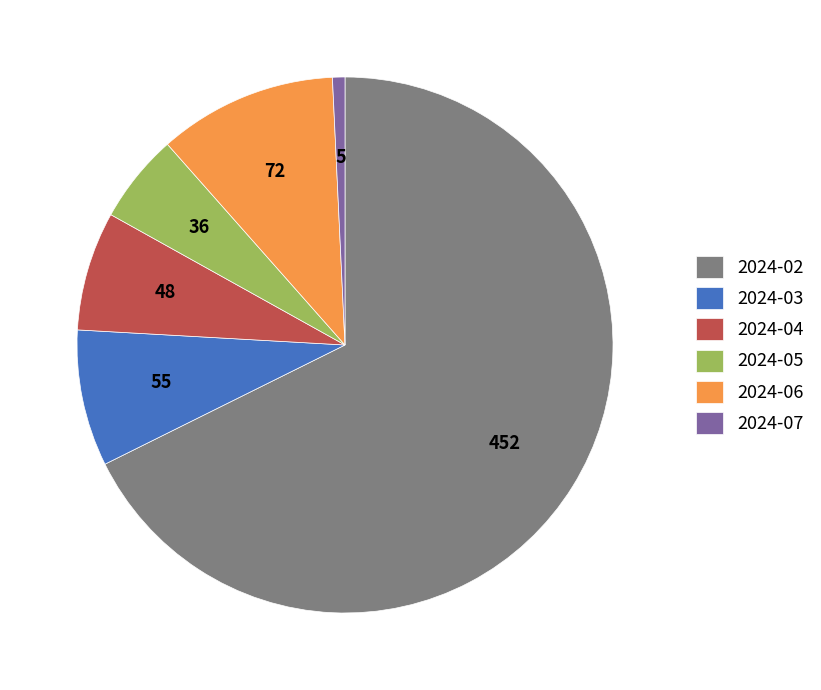

Do 2024-05 and 2024-07 together represent more than half of the pie?

No